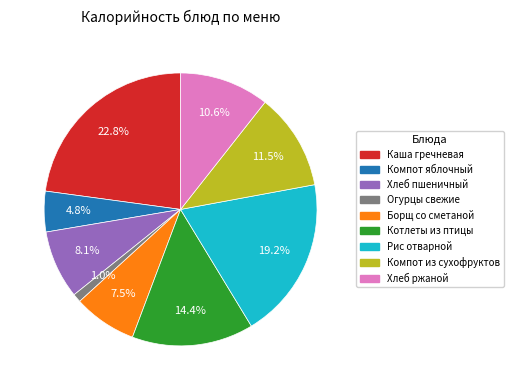

Is there any slice that represents more than half of the pie?

No